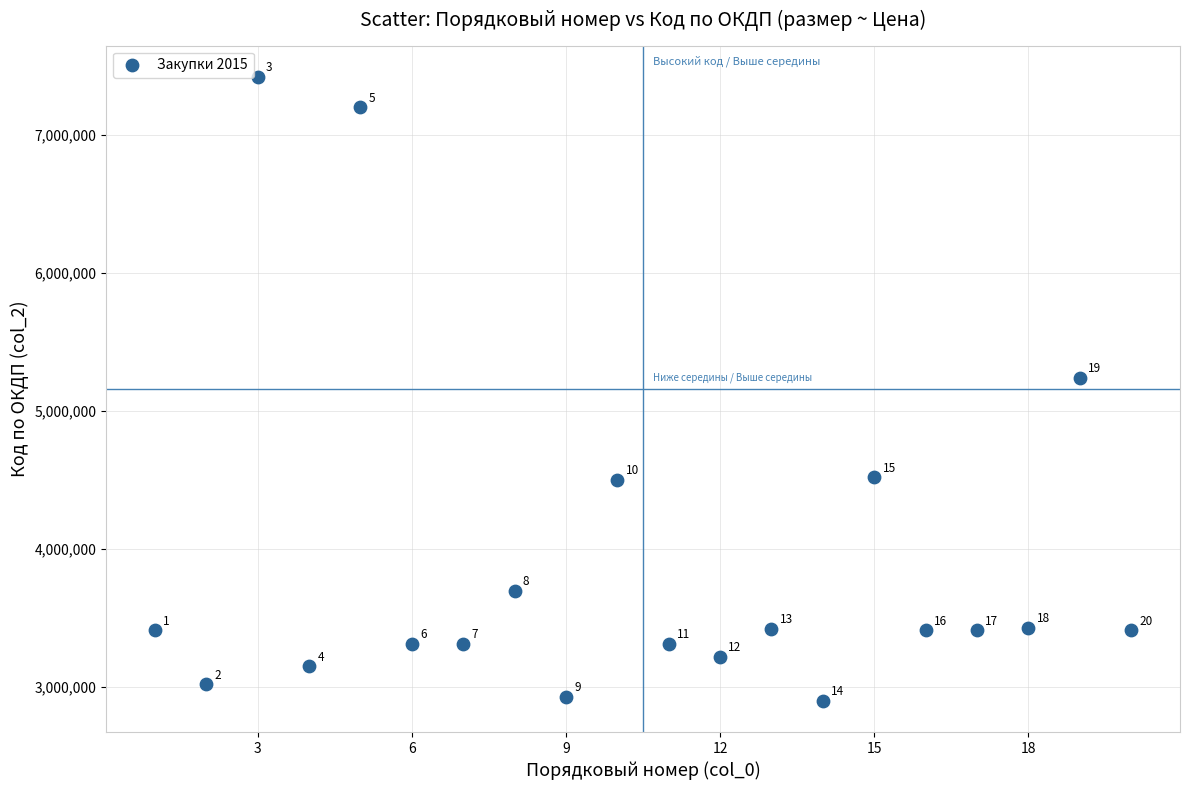

What is the range of X values (max minus min)?

19